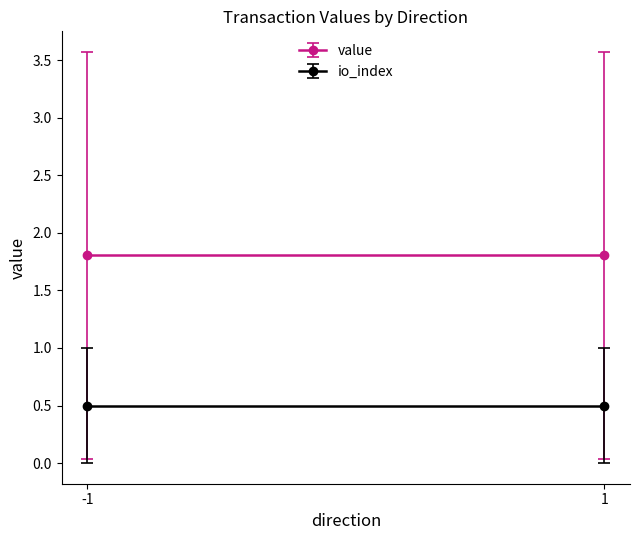

Is this an area chart (filled region under the line)?

No